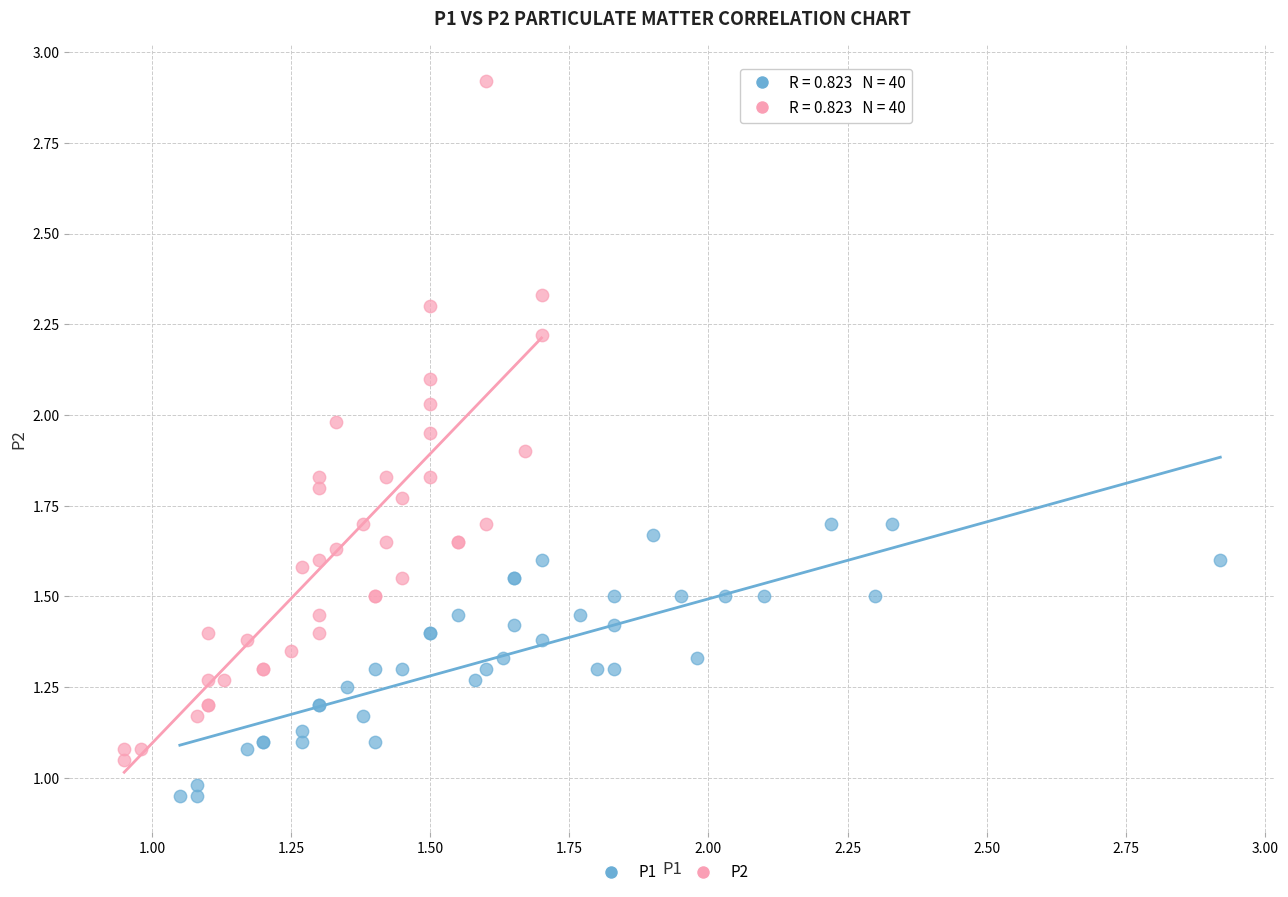

Which series reaches the minimum Y coordinate?

P1